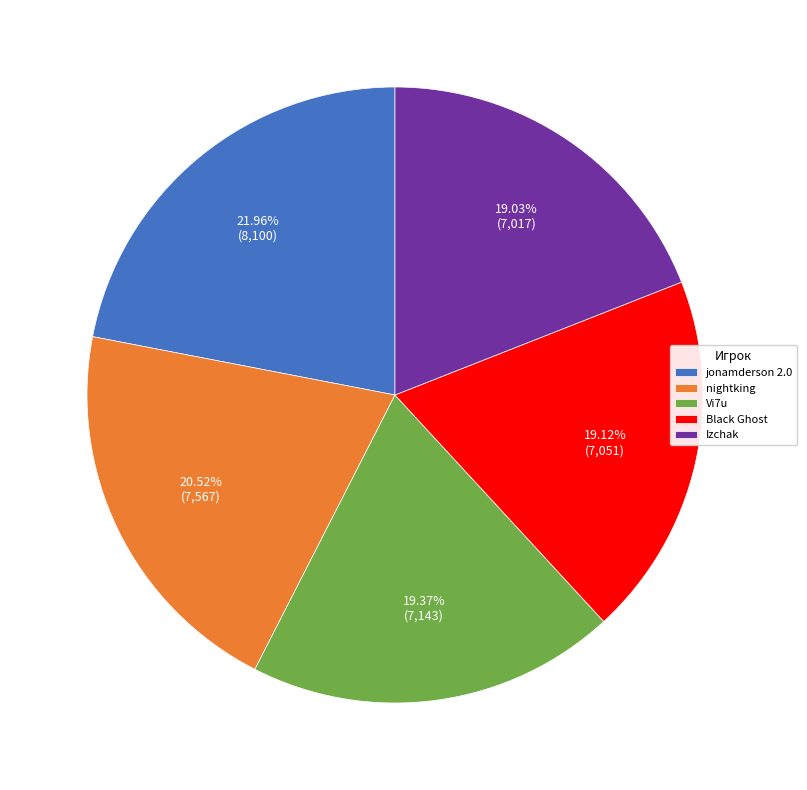

Combined, what portion of the pie is jonamderson 2.0 and Izchak?

41.0%